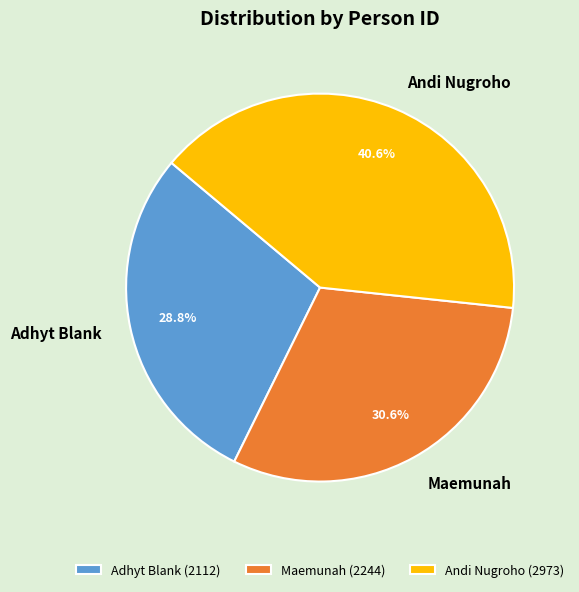

What portion of the pie excludes Adhyt Blank?

71.2%